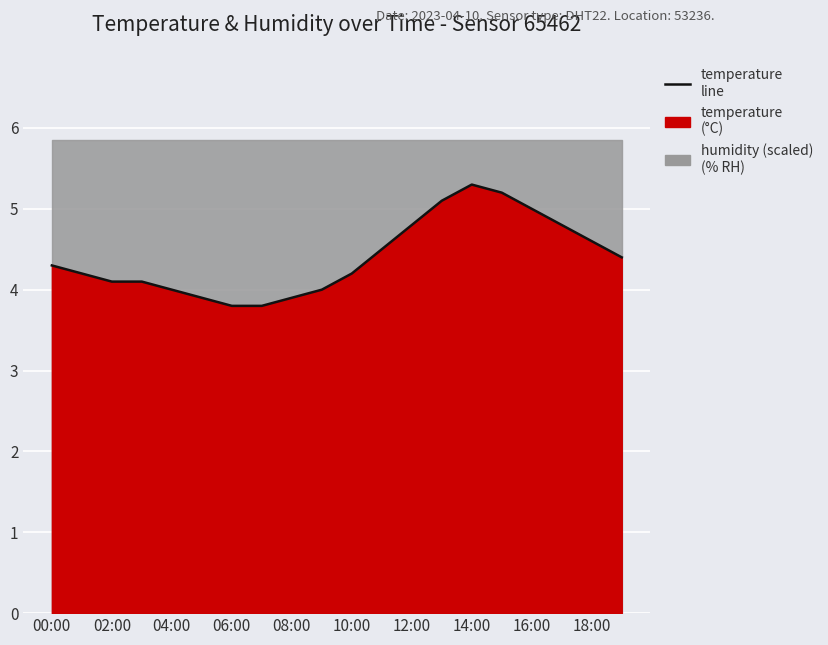

Does the chart display data point markers on the line(s)?

No